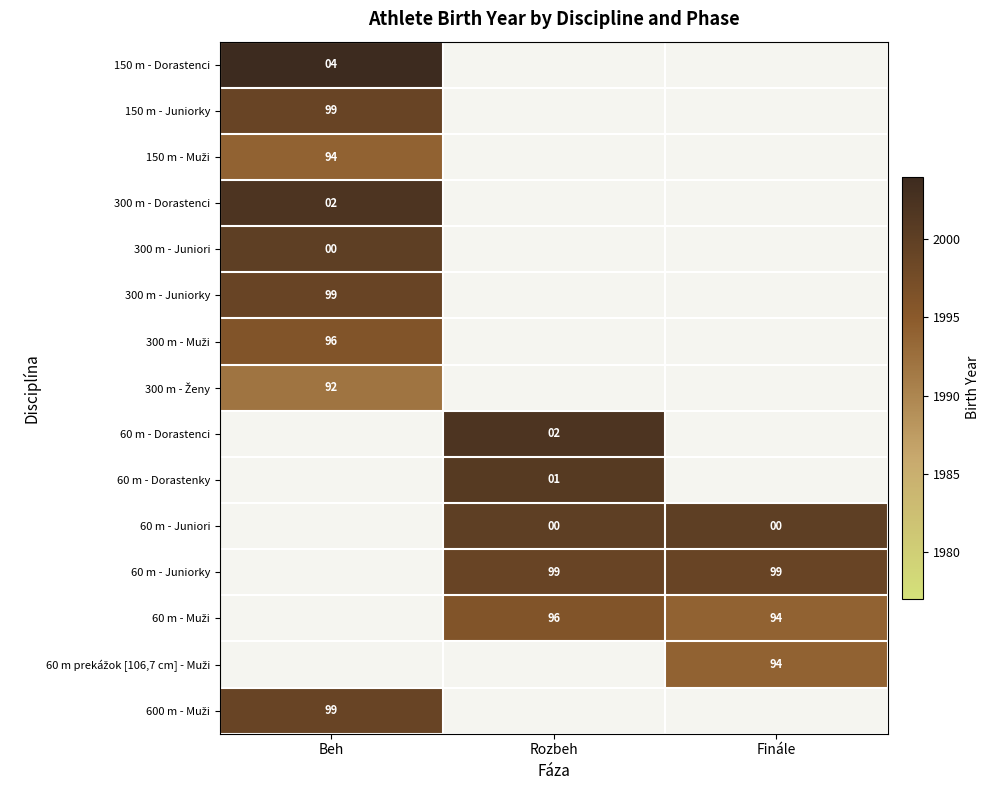

At how many categories does at least one series exceed 2002?

1